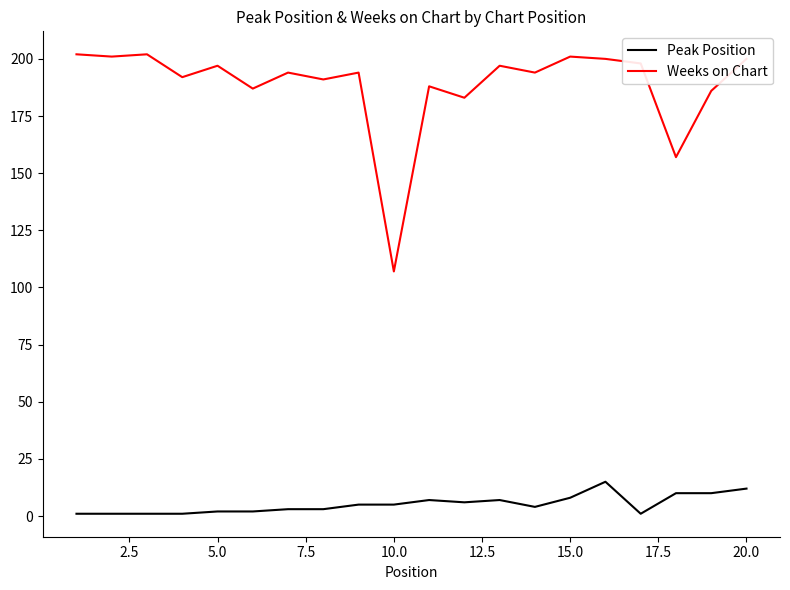

What is the maximum value shown in the chart?

202